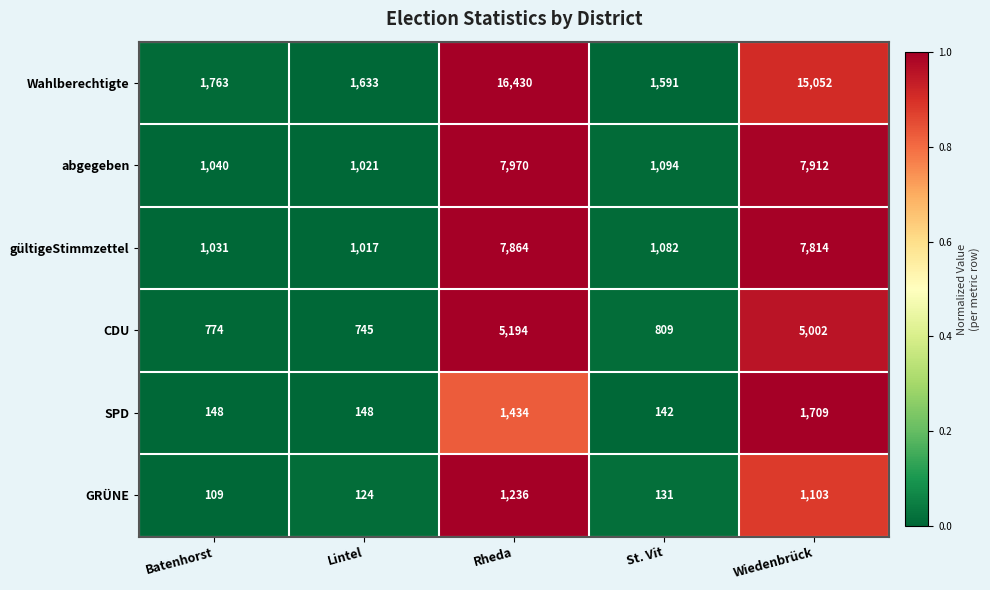

At which category is the sum across all series the highest?

Rheda